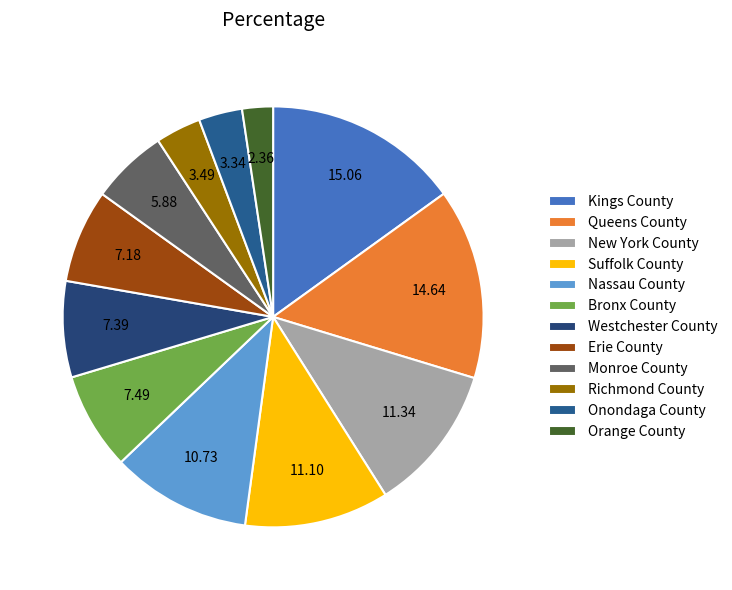

Is Queens County the majority of the pie?

No